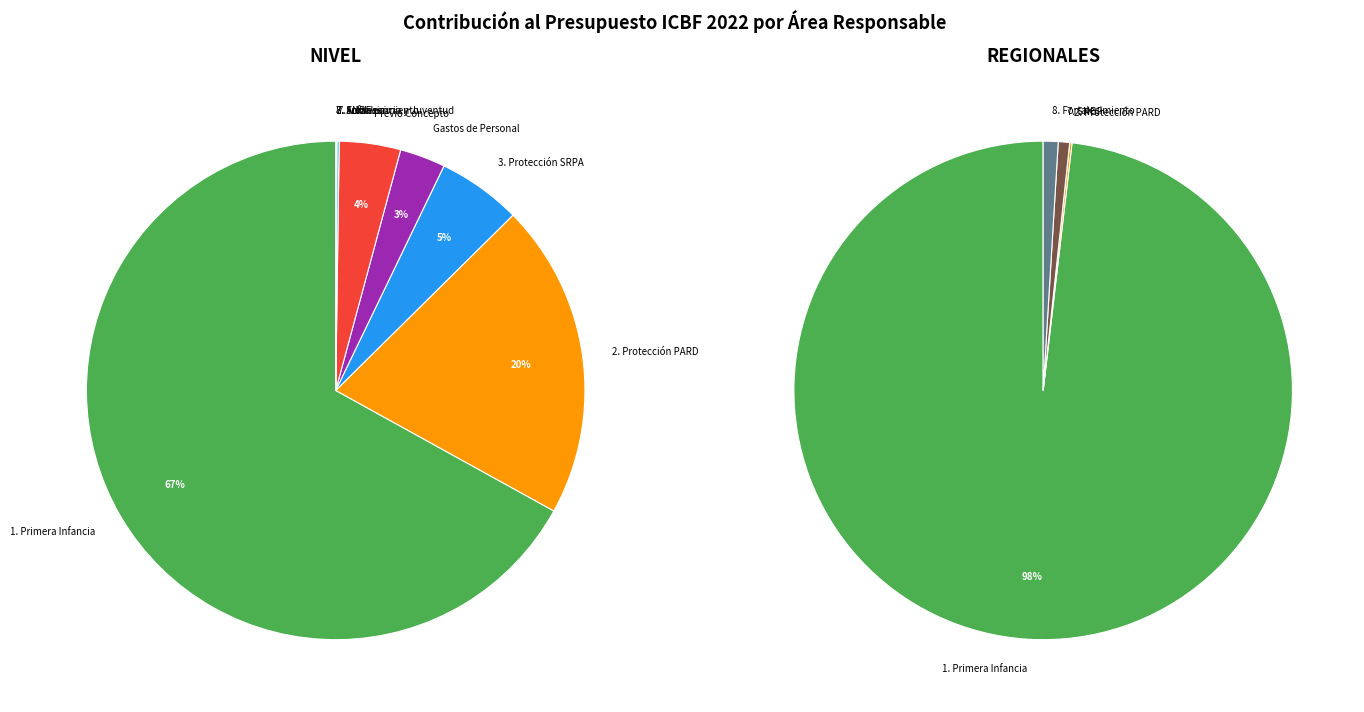

Count the number of slices in the pie.

10